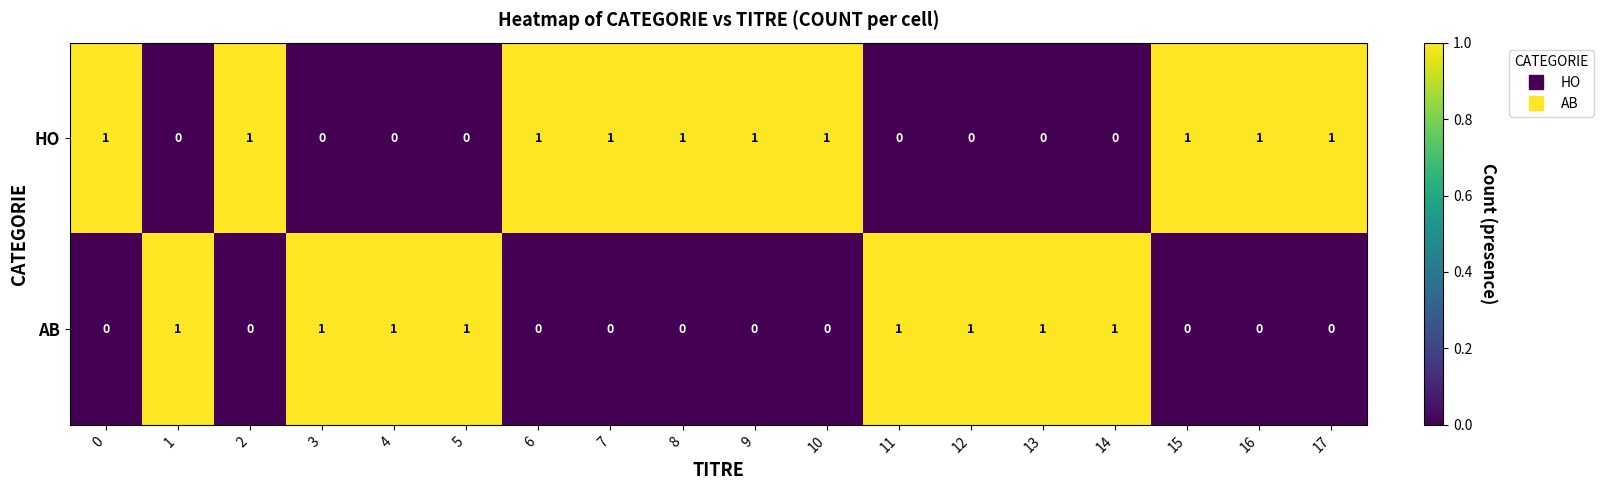

Which series has the largest total across all categories?

HO